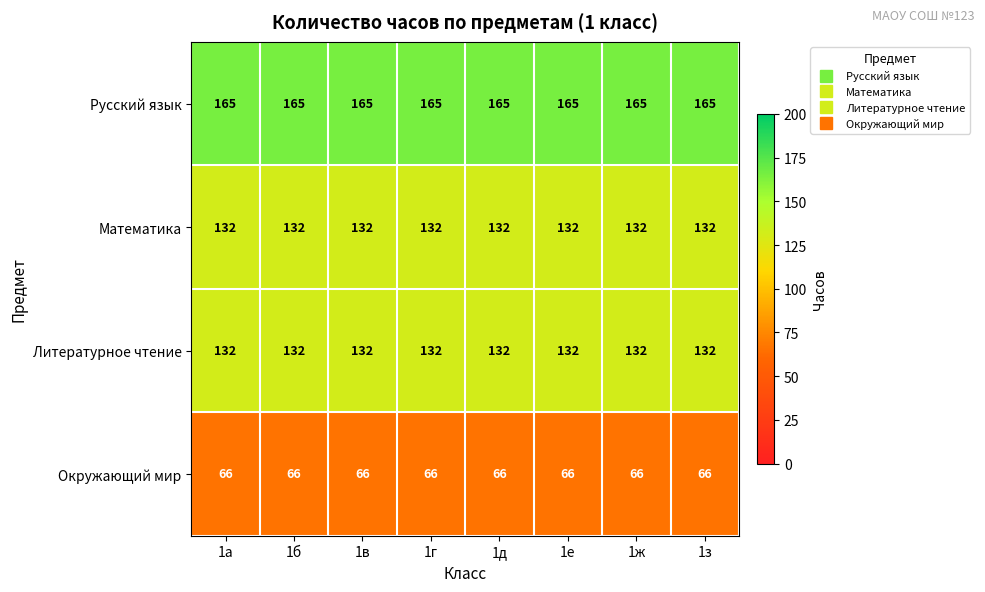

What is the spread (max minus min) of values at 1з?

99